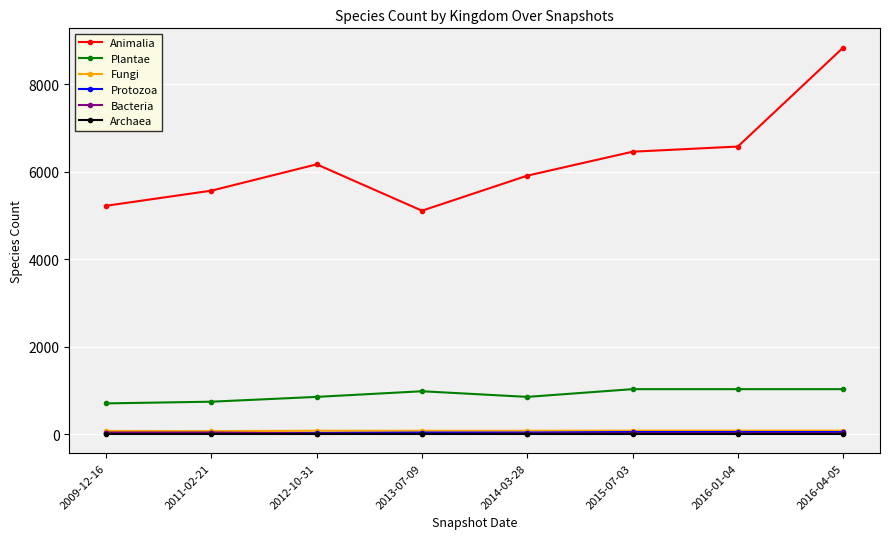

Which series has the widest spread of values?

Animalia